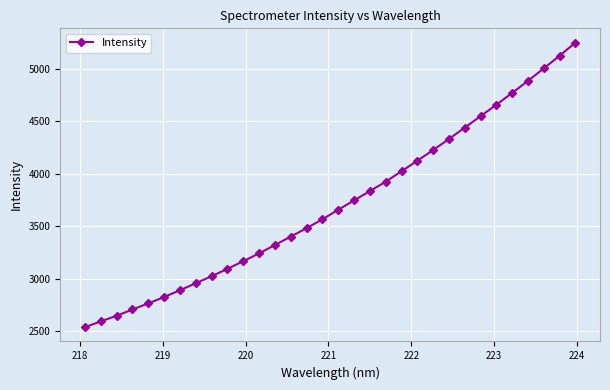

How many values are below 3657?

16